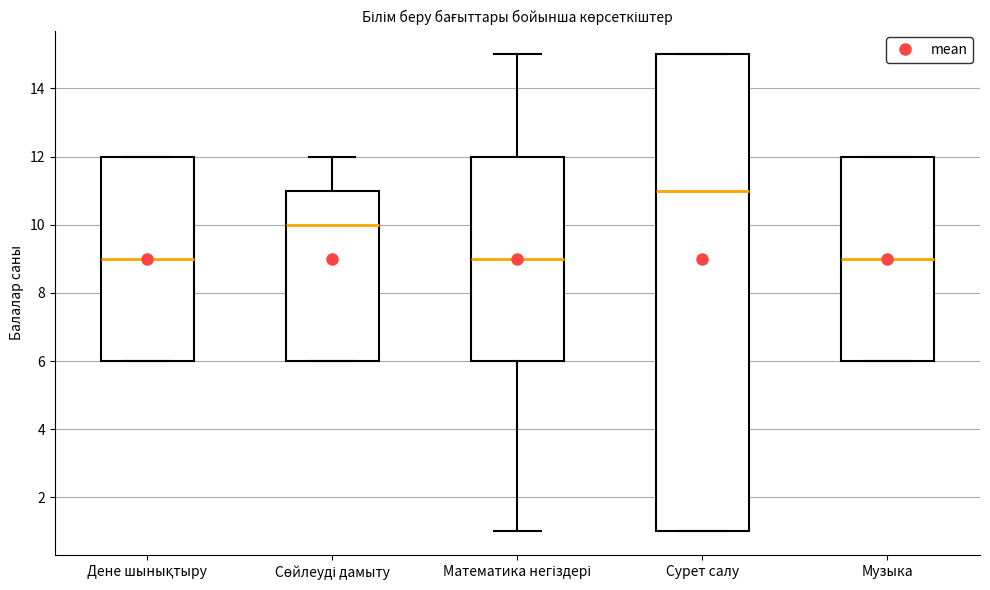

Comparing the boxes themselves (not the whiskers), which one is the tallest?

Сурет салу